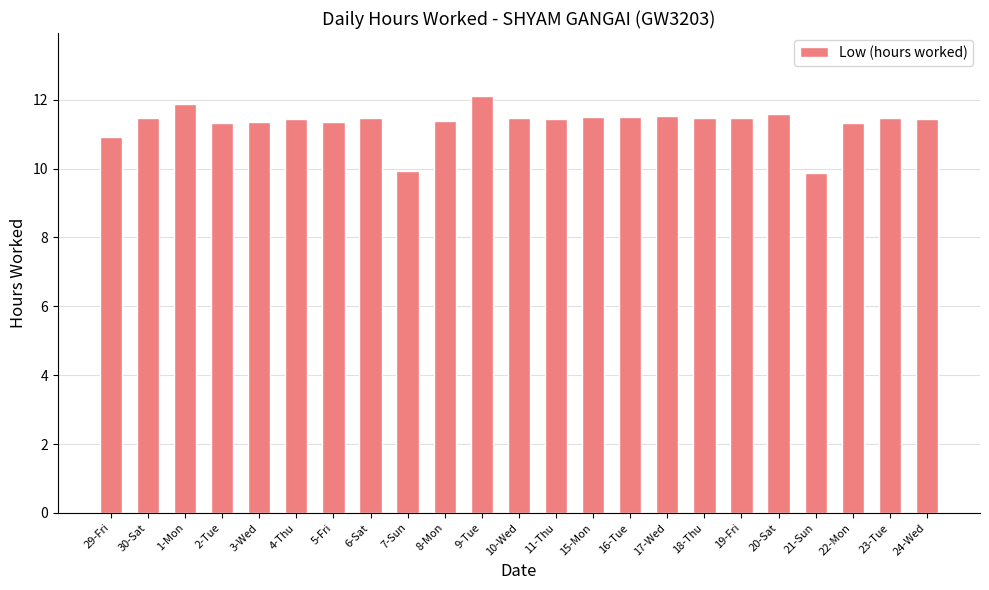

What is the change in value from 9-Tue to 16-Tue?

-0.6